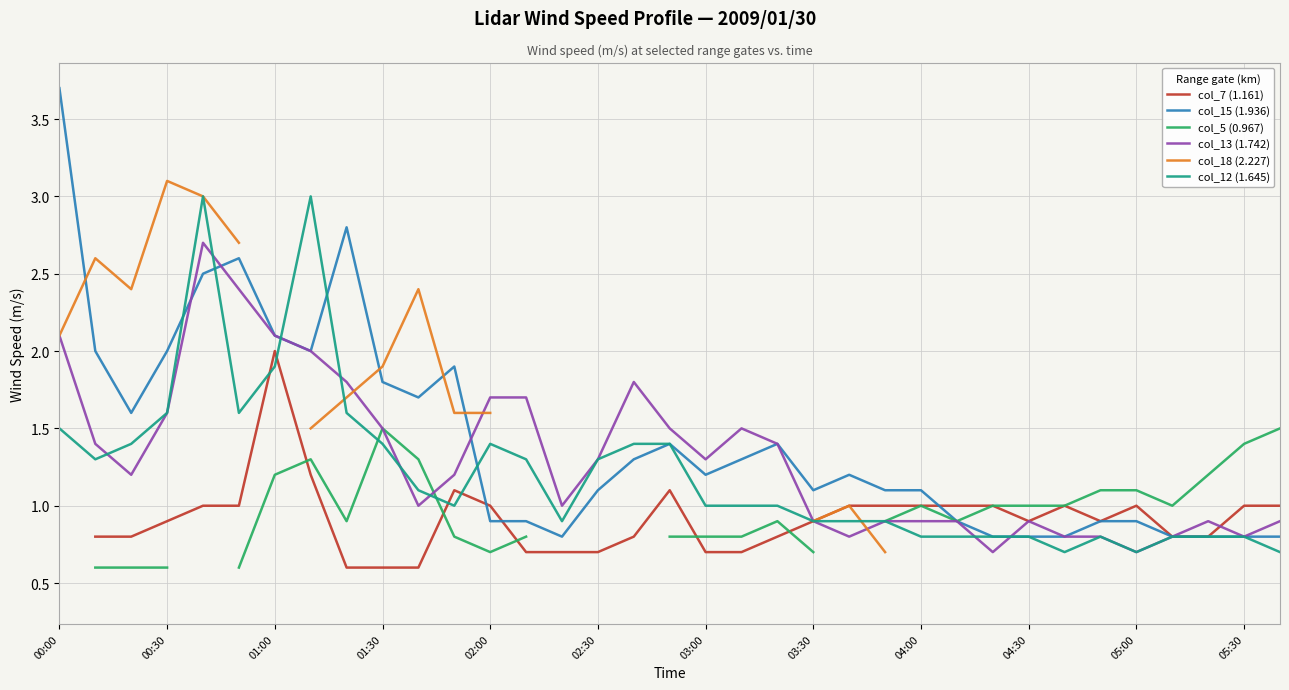

Is it true that col_13 (1.742) equals 0.9 at 04:00?

True